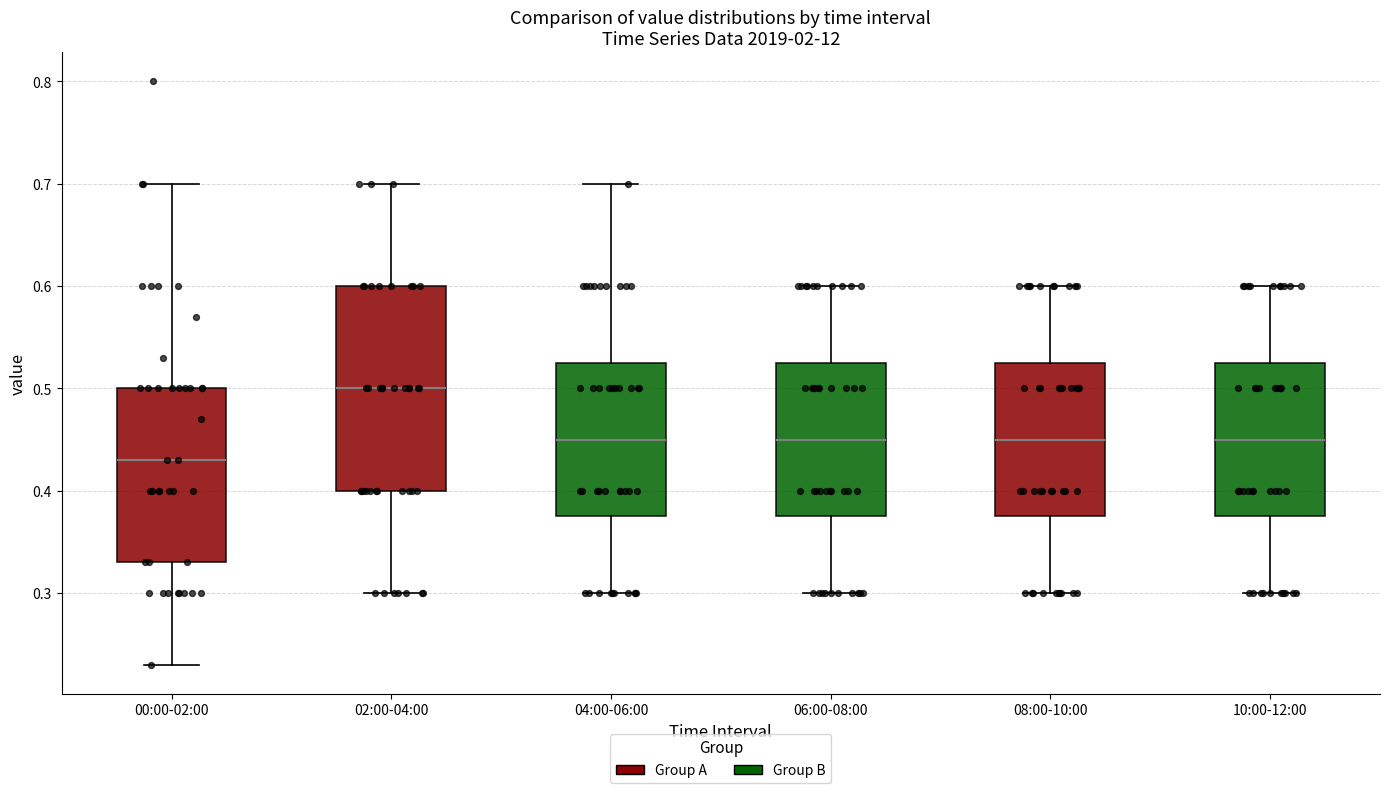

Which box is the tallest, from its lower edge to its upper edge?

02:00-04:00